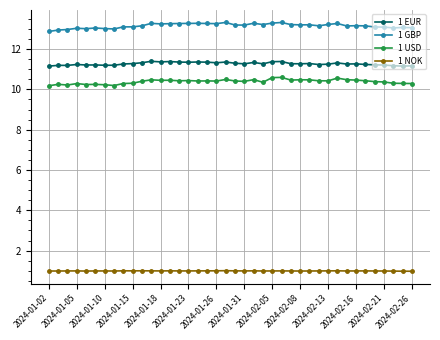

True or false: 1 NOK and 1 EUR intersect in this chart.

False